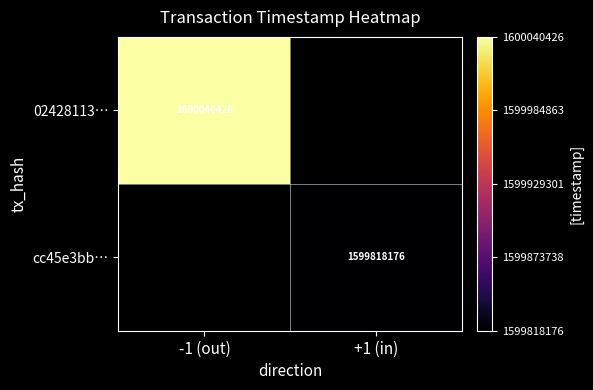

Is the value of 02428113… at -1 (out) greater than the value of cc45e3bb… at +1 (in)?

Yes